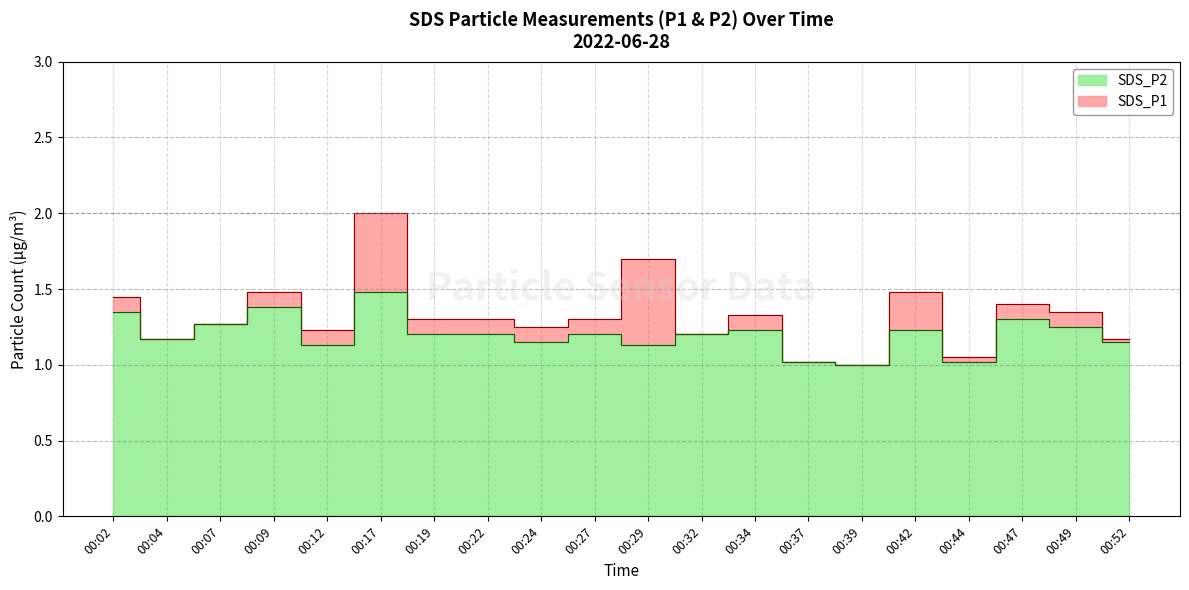

List the series in order of their overall mean, highest first.

SDS_P1, SDS_P2